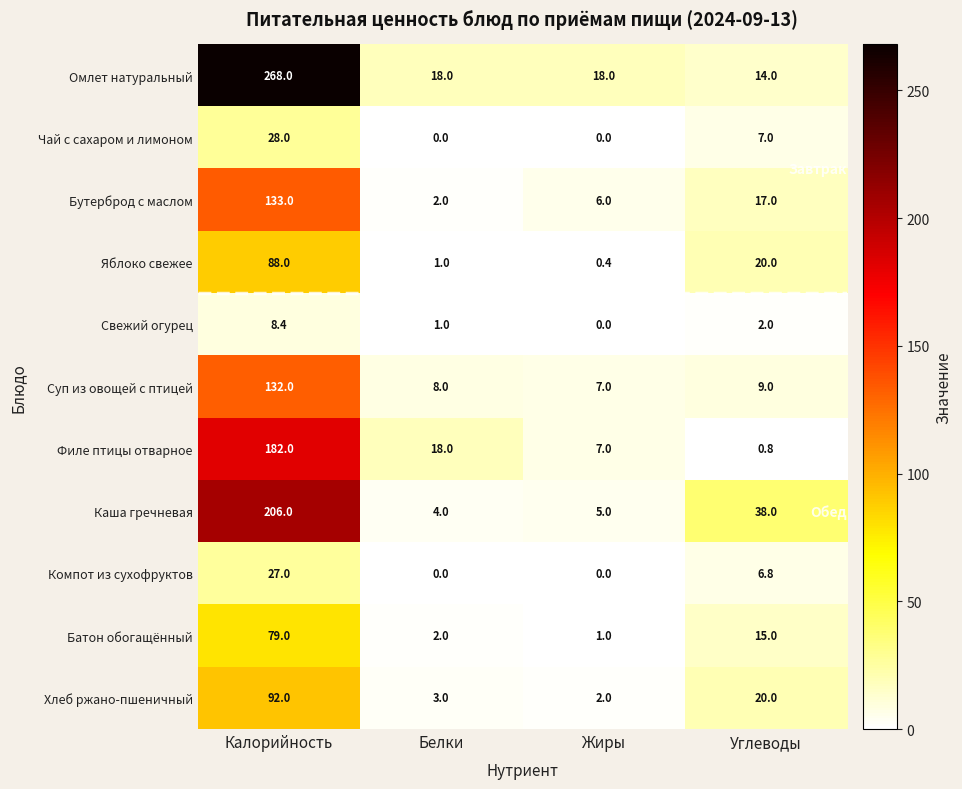

The Бутерброд с маслом series shows 10.4 at Жиры. True or false?

False